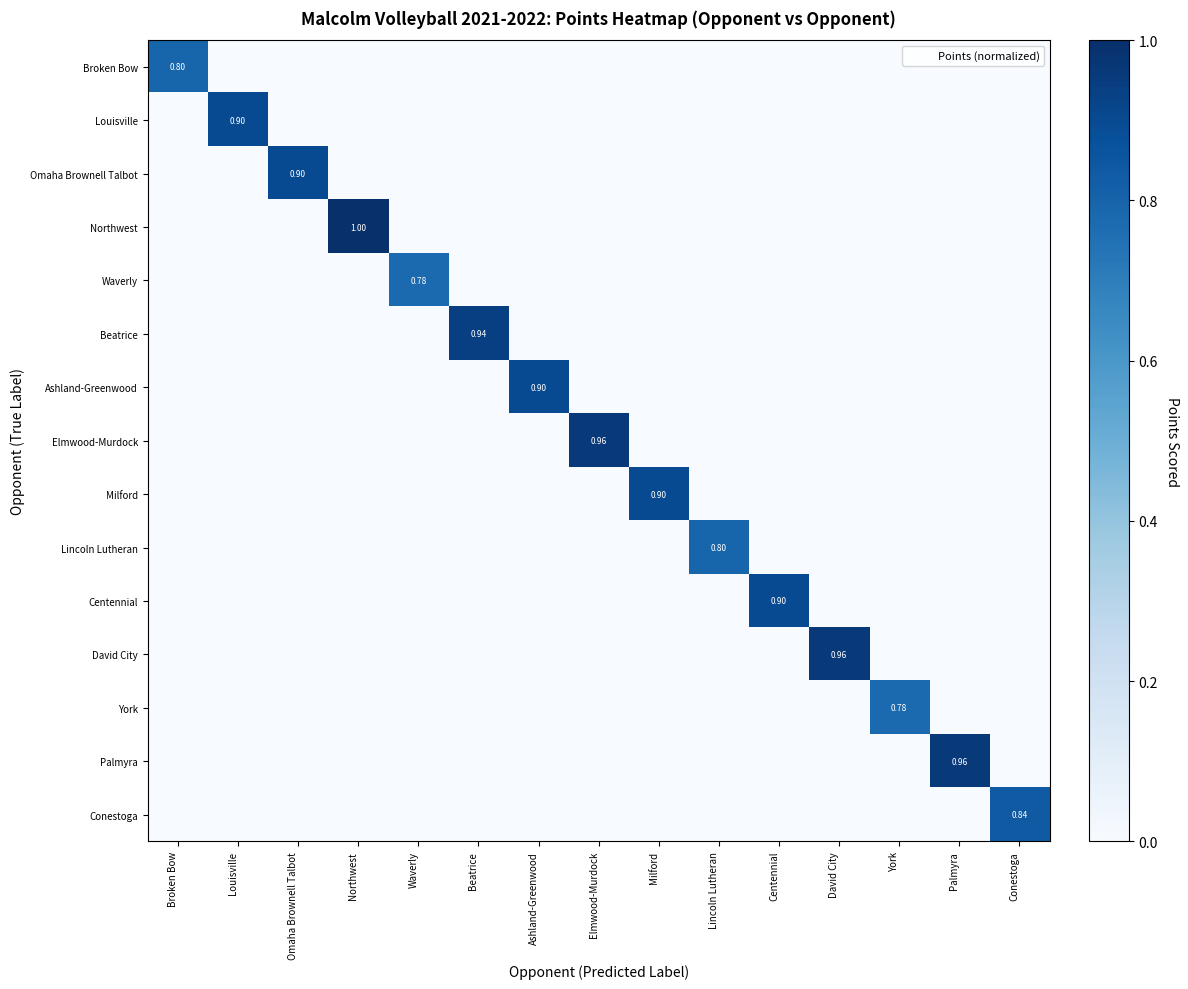

Rank the series at Lincoln Lutheran from highest to lowest value.

Lincoln Lutheran, Broken Bow, Louisville, Omaha Brownell Talbot, Northwest, Waverly, Beatrice, Ashland-Greenwood, Elmwood-Murdock, Milford, Centennial, David City, York, Palmyra, Conestoga